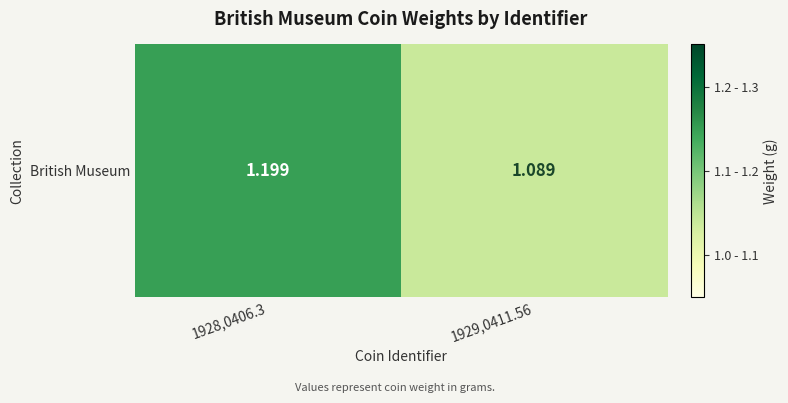

True or false: the data shows 1.2 at 1928,0406.3.

True